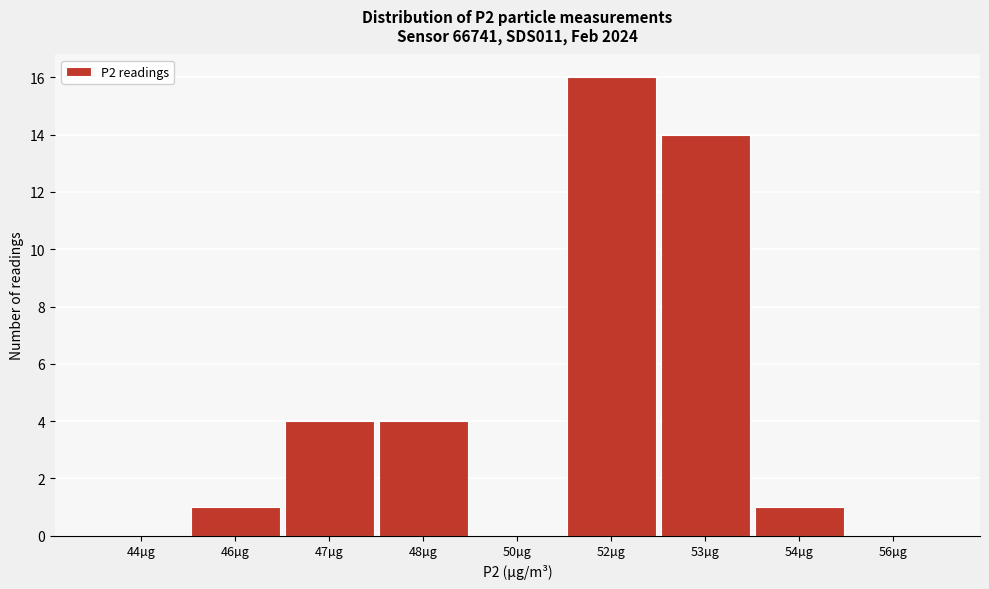

Reading left to right, list all the values displayed in this chart.

44µg=0	46µg=1	47µg=4	48µg=4	50µg=0	52µg=16	53µg=14	54µg=1	56µg=0